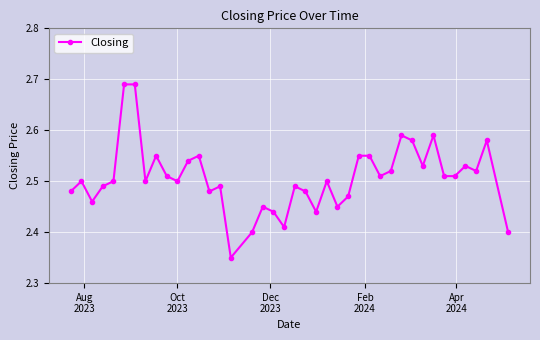

How many lines are shown in the chart?

1